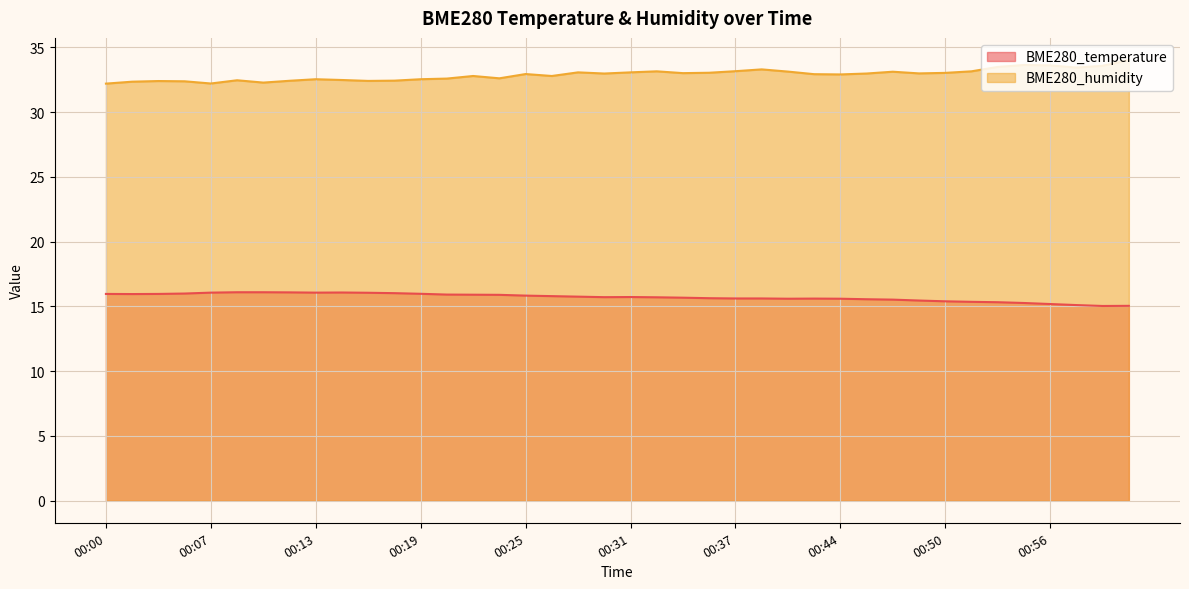

What is the label of the 12th point from the left?

00:17